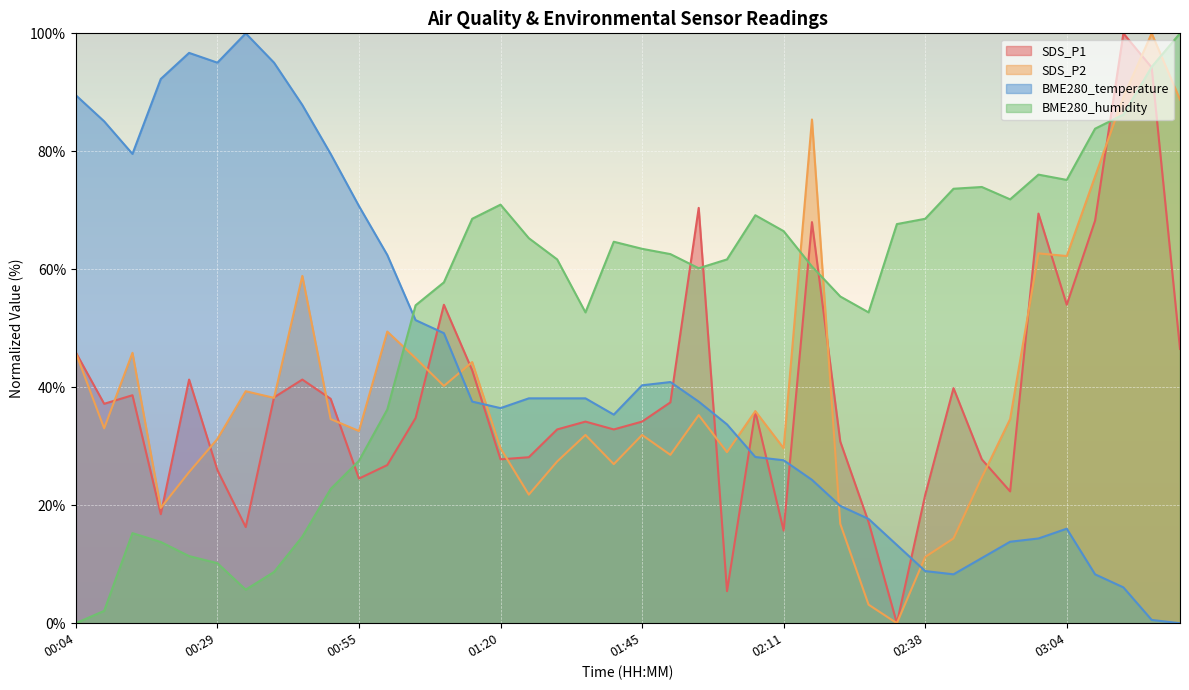

The value of BME280_humidity at 00:29 is 10.2. True or false?

True